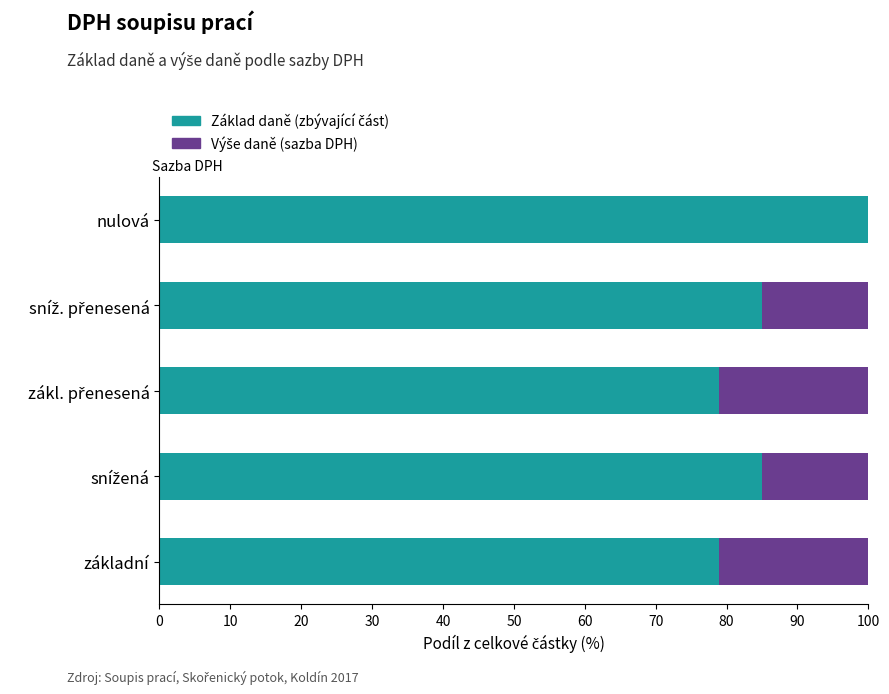

Count the number of data series in this chart.

2